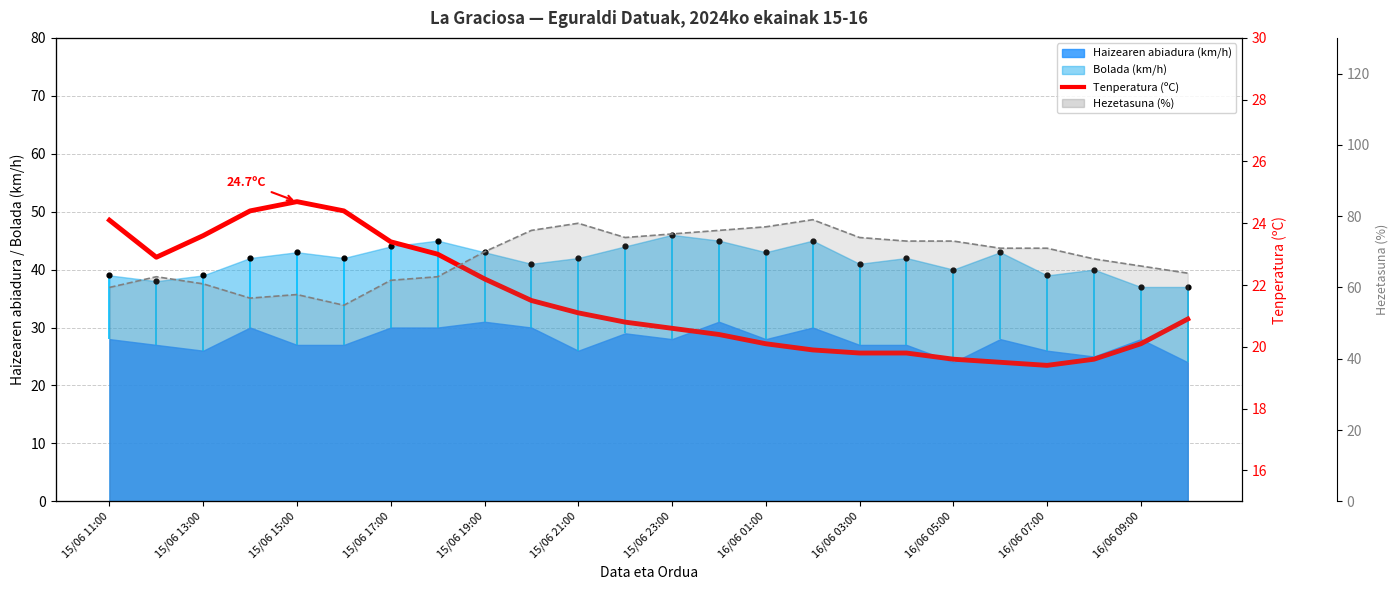

Which series has the largest total across all categories?

Hezetasuna (%)